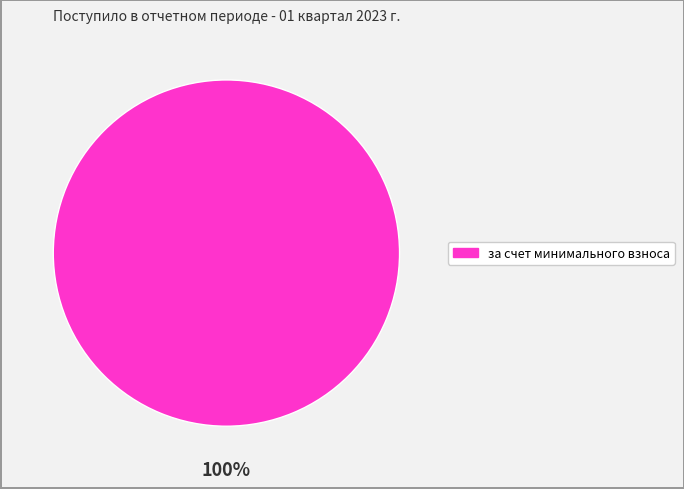

Is there a majority slice in this chart?

Yes